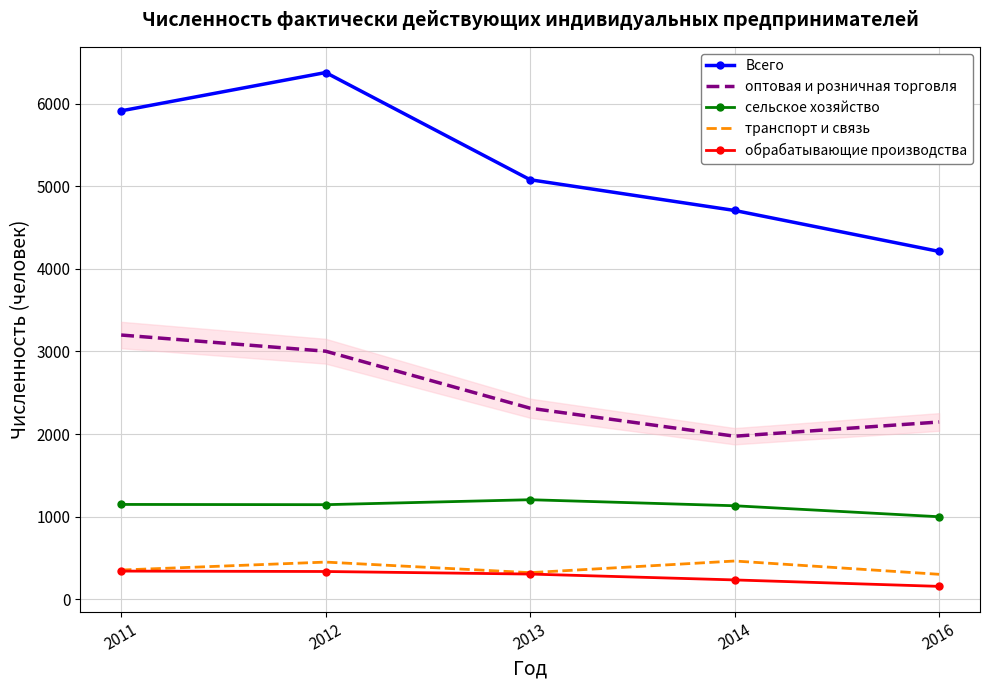

True or false: Всего and транспорт и связь cross at least once.

False